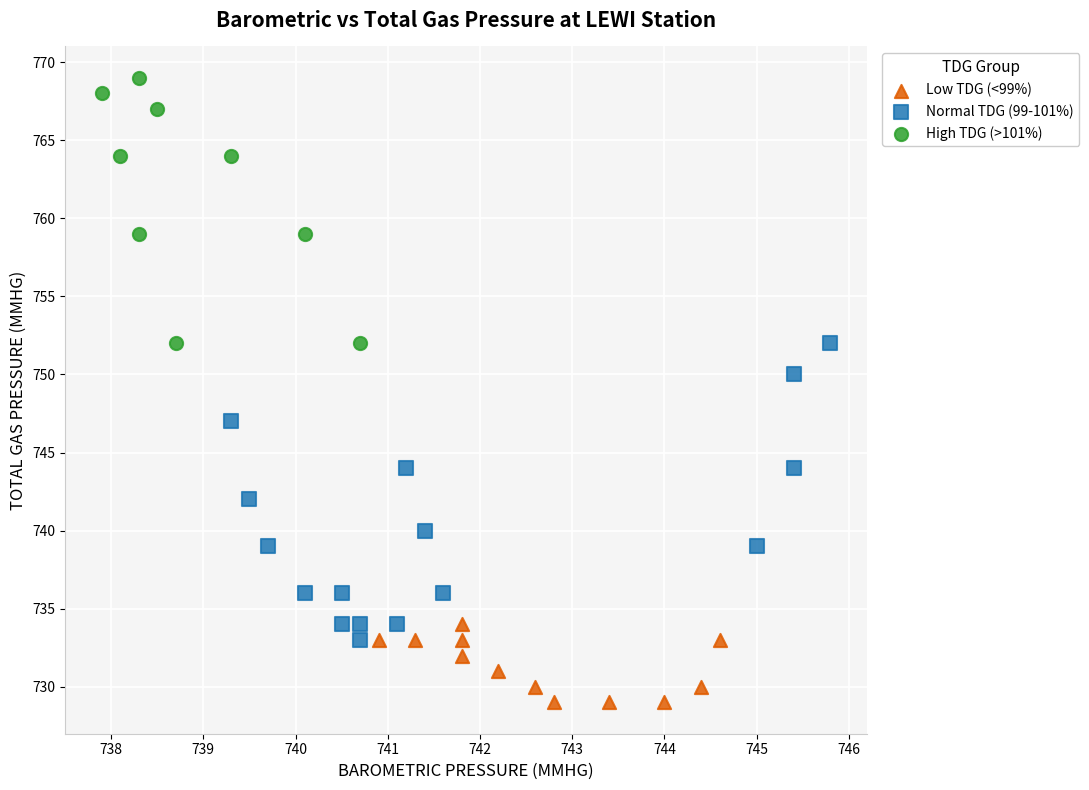

Which series contains the highest Y value?

High TDG (>101%)